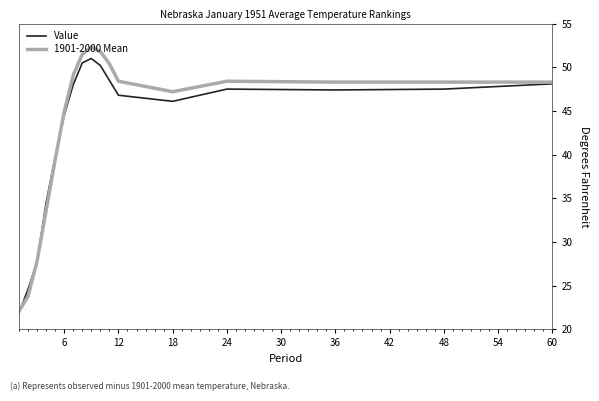

Which series has the widest spread of values?

1901-2000 Mean